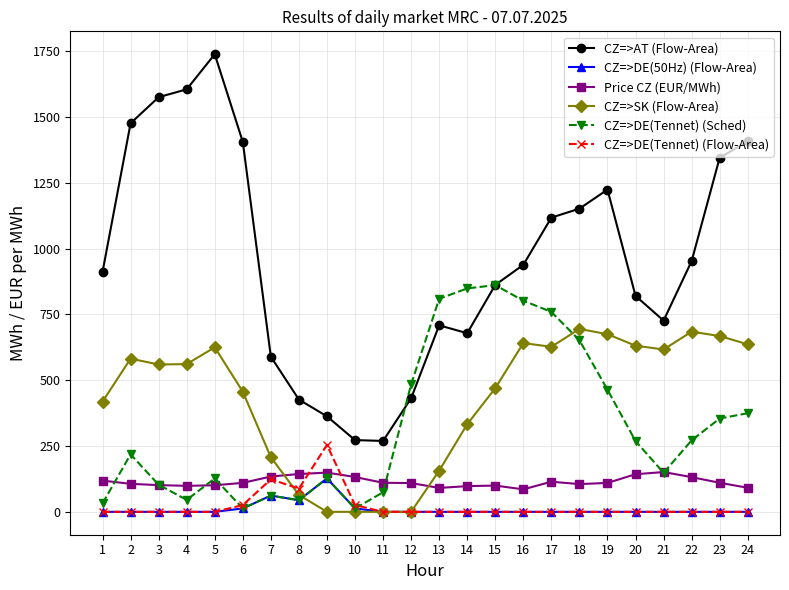

True or false: CZ=>DE(Tennet) (Sched) has more than 1 points higher than both neighbors.

True